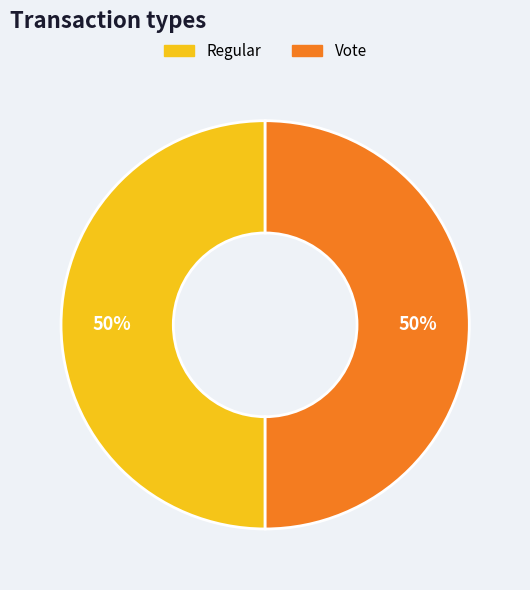

To the nearest percent, what is the difference between the Regular and Vote slice percentages?

0%